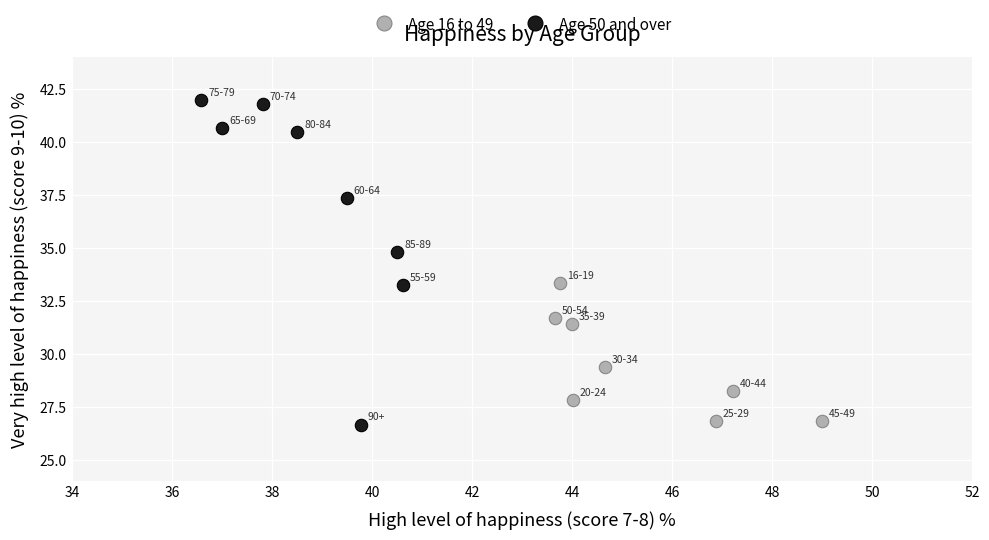

Which series reaches the maximum Y coordinate?

Age 50 and over